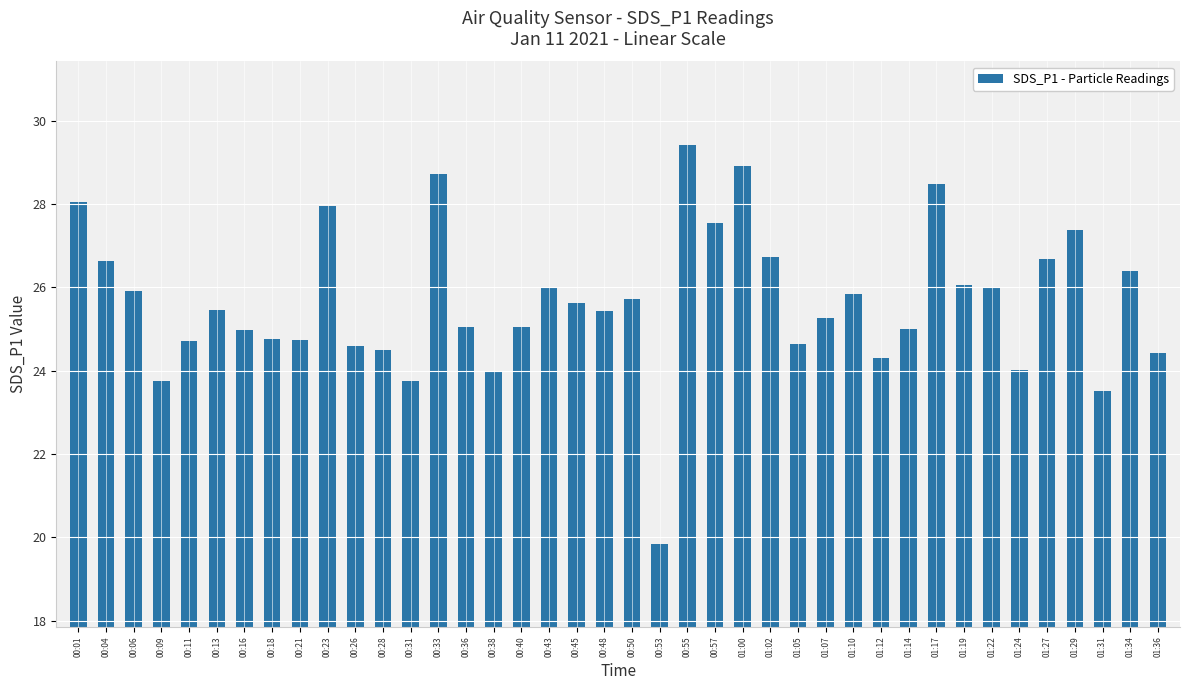

Is it true that the value at 01:05 is 24.6?

True